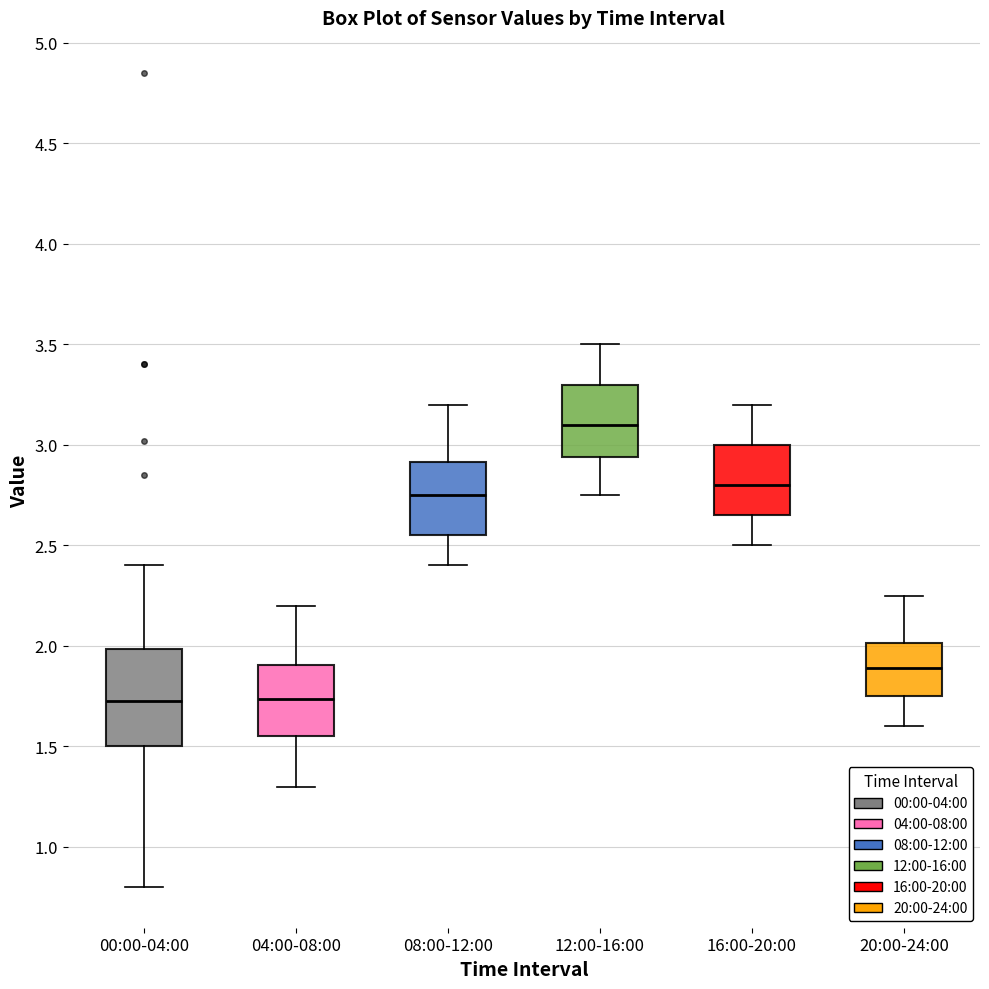

Which box has the highest median line?

12:00-16:00